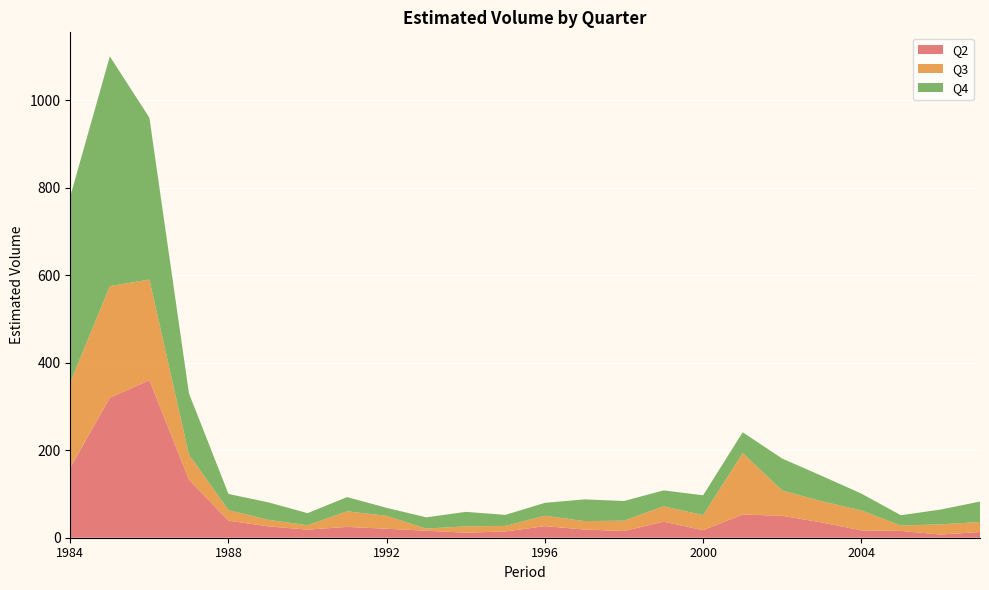

Reading left to right, transcribe all the data shown in this chart.

Q2: 1984=160.0	1985=320.0	1986=360.0	1987=133.0	1988=39.0	1989=26.0	1990=18.5	1991=24.8	1992=20.5	1993=16.1	1994=11.5	1995=14.4	1996=26.5	1997=18.7	1998=15.3	1999=36.8	2000=17.3	2001=53.0	2002=50.1	2003=34.8	2004=16.9	2005=15.6	2006=7.3	2007=13.1
Q3: 1984=195.0	1985=255.0	1986=230.0	1987=57.0	1988=24.0	1989=15.0	1990=10.0	1991=35.7	1992=29.5	1993=4.9	1994=14.5	1995=12.6	1996=23.7	1997=19.4	1998=23.7	1999=35.1	2000=34.4	2001=140.4	2002=57.7	2003=48.4	2004=45.6	2005=12.3	2006=23.2	2007=22.9
Q4: 1984=425.0	1985=525.0	1986=370.0	1987=140.0	1988=37.0	1989=40.0	1990=27.6	1991=32.3	1992=18.2	1993=25.7	1994=33.1	1995=25.2	1996=29.5	1997=49.6	1998=44.9	1999=36.3	2000=45.3	2001=47.5	2002=73.0	2003=58.0	2004=38.4	2005=23.5	2006=33.8	2007=46.7